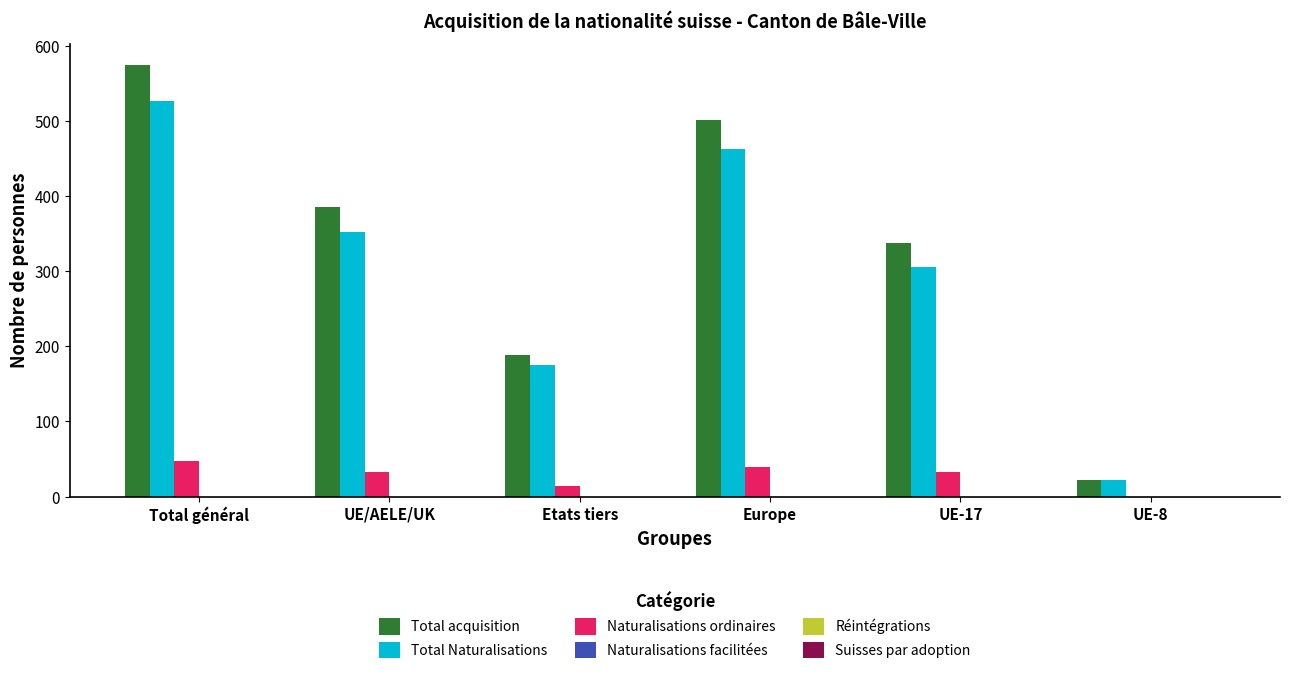

The Naturalisations ordinaires series shows 33 at UE/AELE/UK. True or false?

True